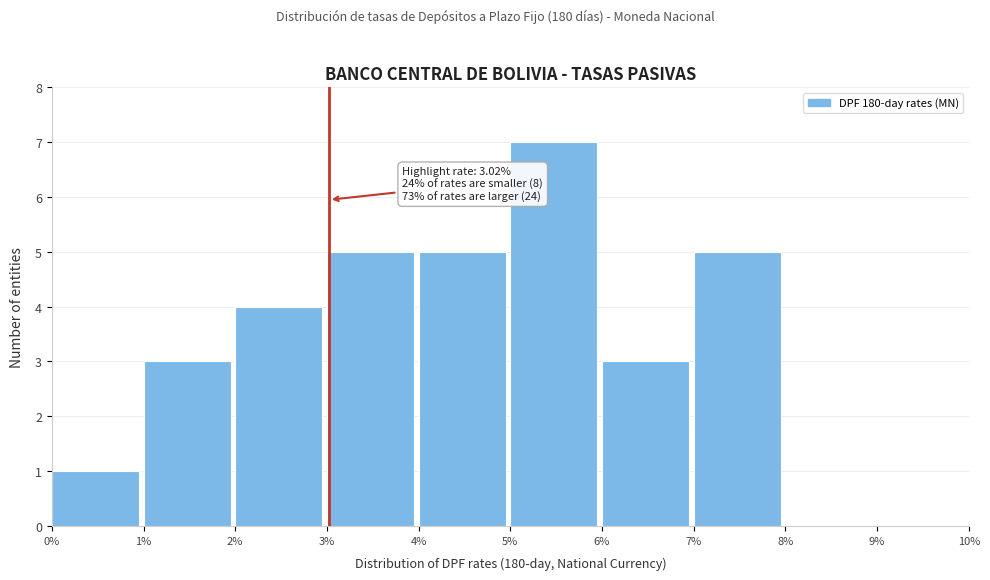

Over which range of the x-axis is the bar tallest?

5% to 6%